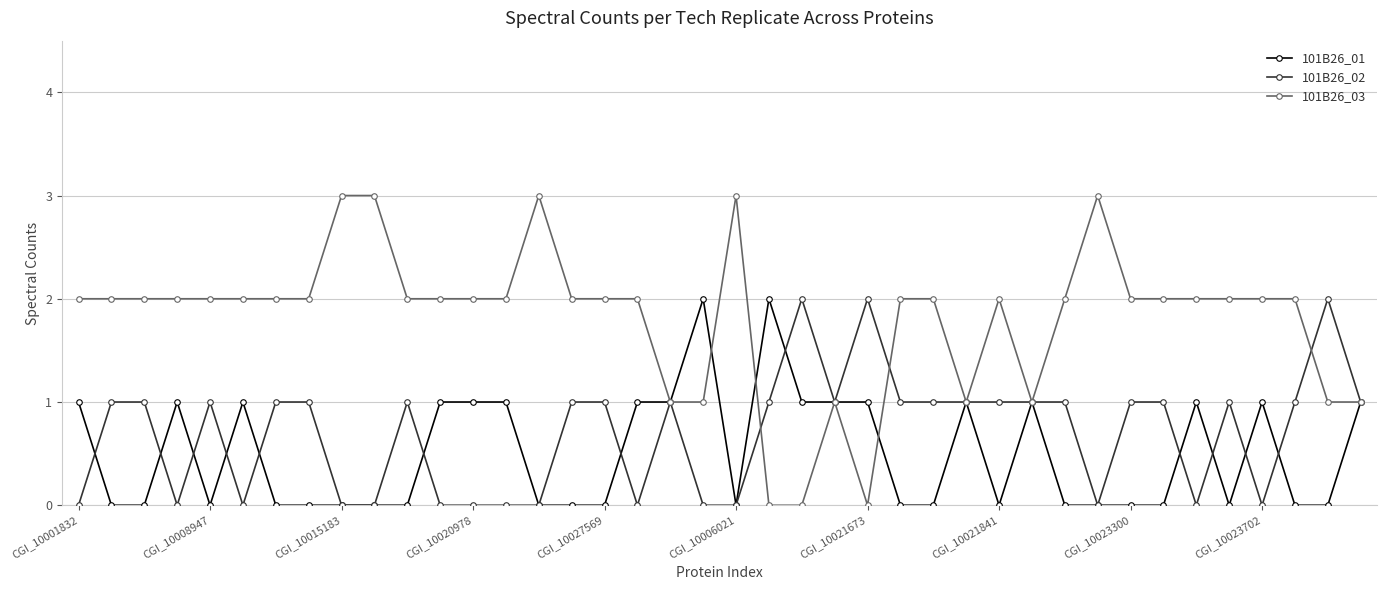

What is the difference between the maximum and minimum values in the 101B26_01 series?

2